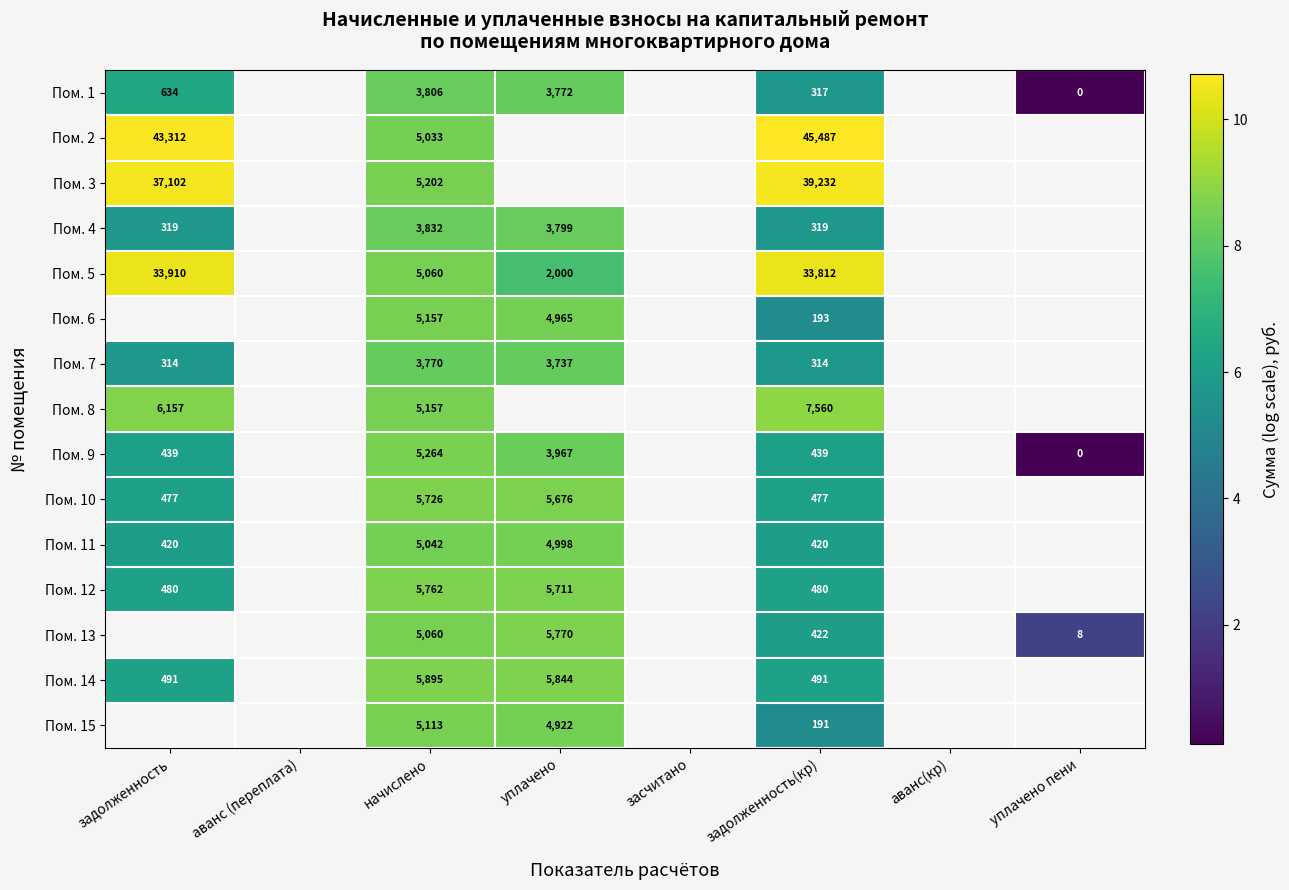

Which has a higher value, аванс(кр) or начислено?

начислено